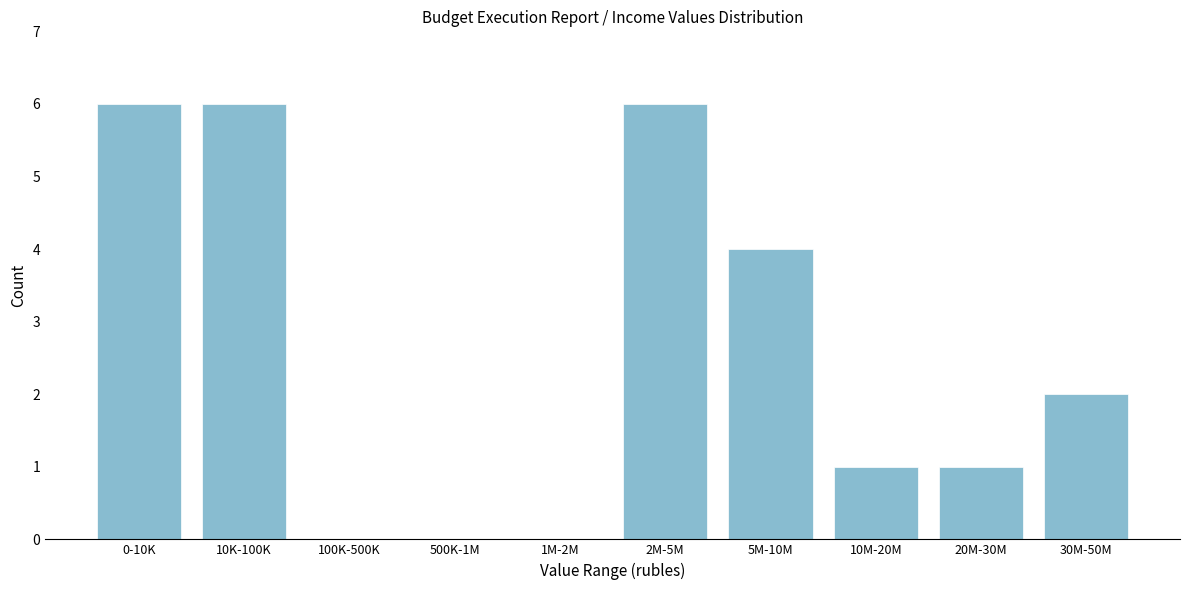

Reading left to right, transcribe all the data shown in this chart.

0-10K=6	10K-100K=6	100K-500K=0	500K-1M=0	1M-2M=0	2M-5M=6	5M-10M=4	10M-20M=1	20M-30M=1	30M-50M=2